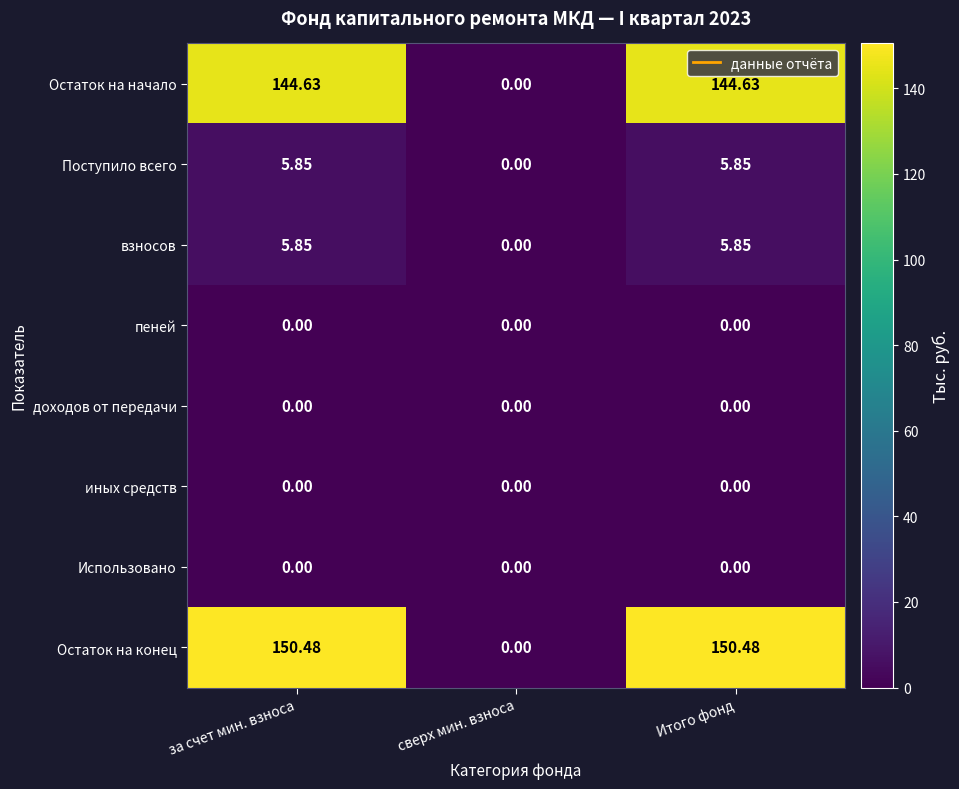

Which series has the largest total across all categories?

Остаток на конец